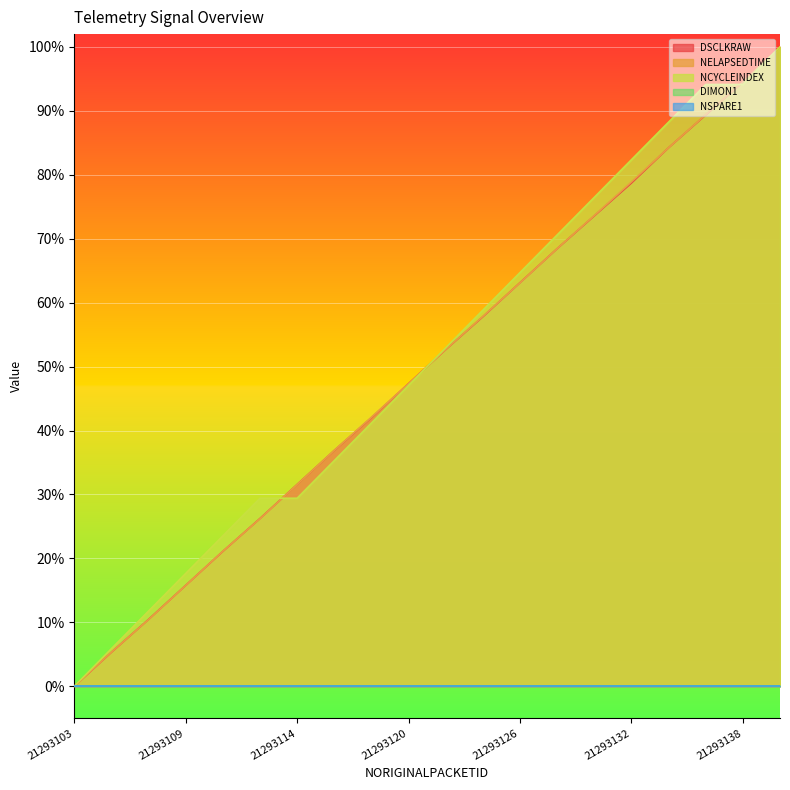

Read the NELAPSEDTIME value at 21293134.

0.8